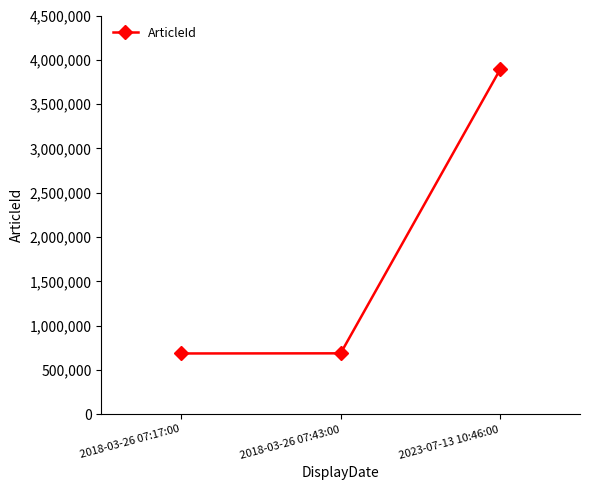

What is the average value?

1756896